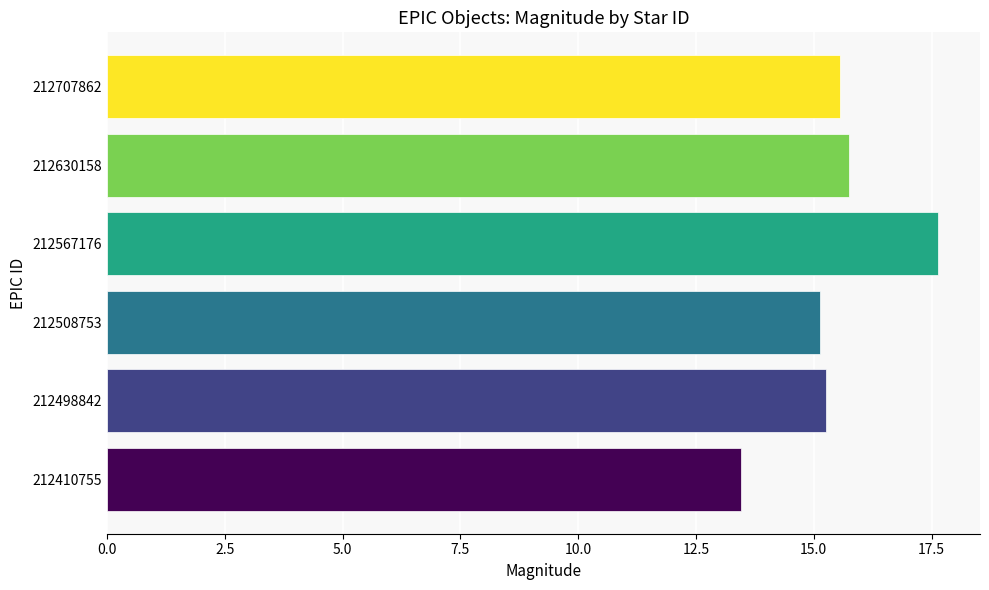

Does the chart contain stacked bars?

No